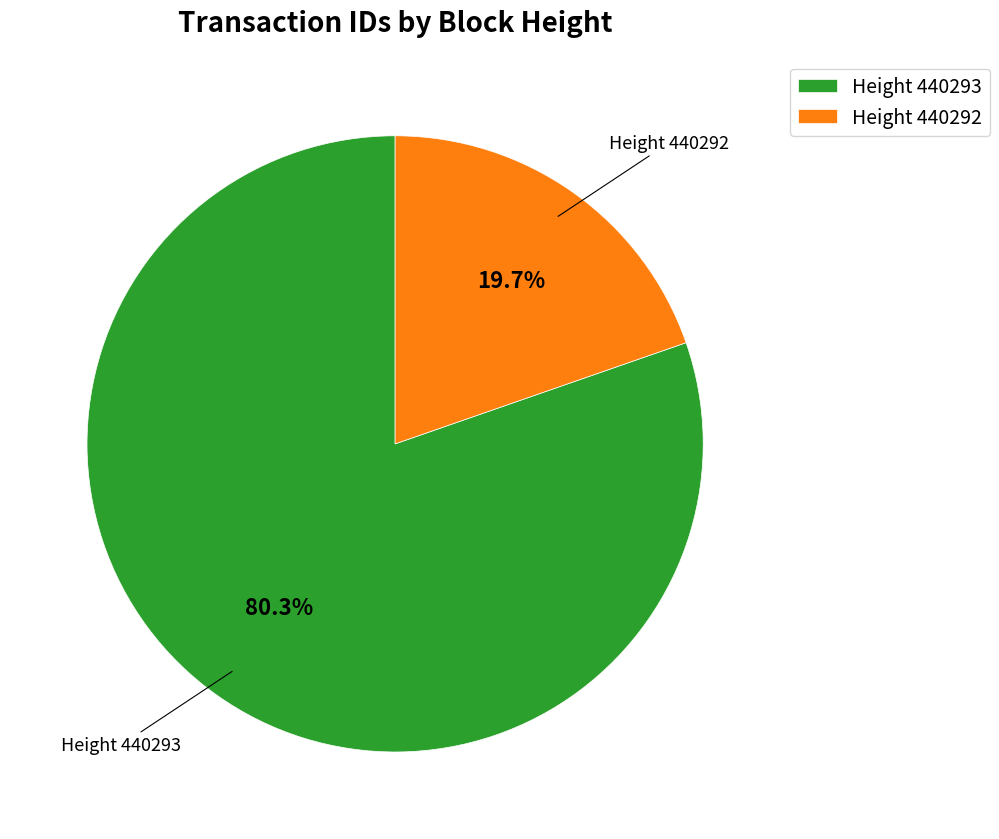

Which slice represents more than half of the pie?

Height 440293